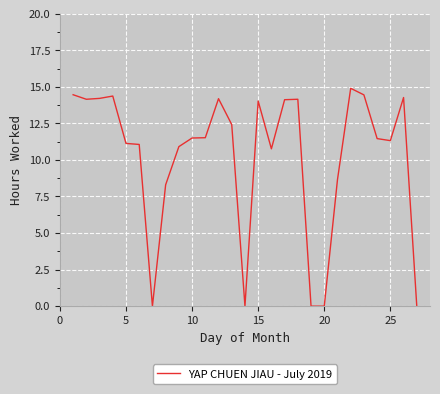

What is the maximum value shown in the chart?

14.9